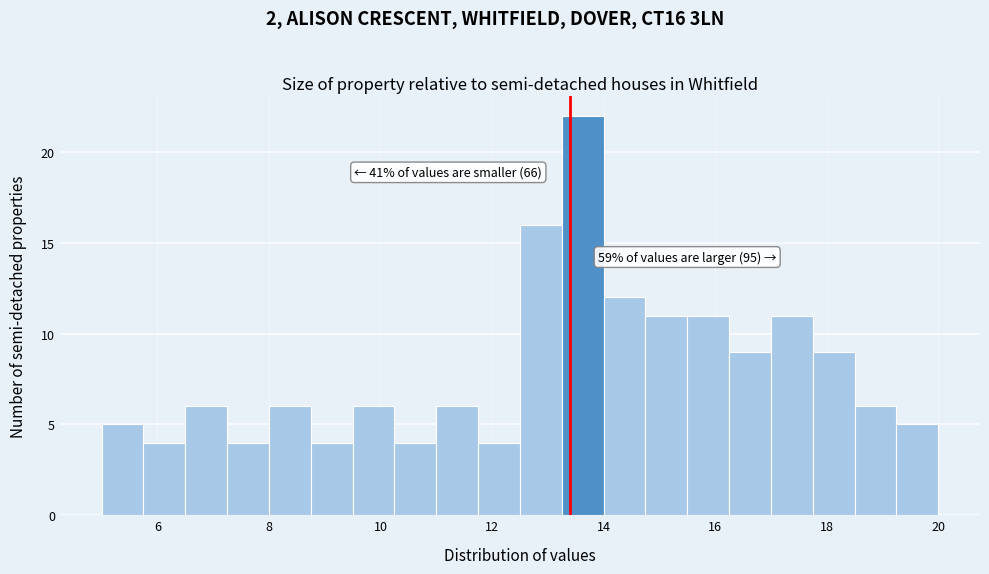

Read against the x-axis, roughly where is the centre of the tallest bar?

13.6